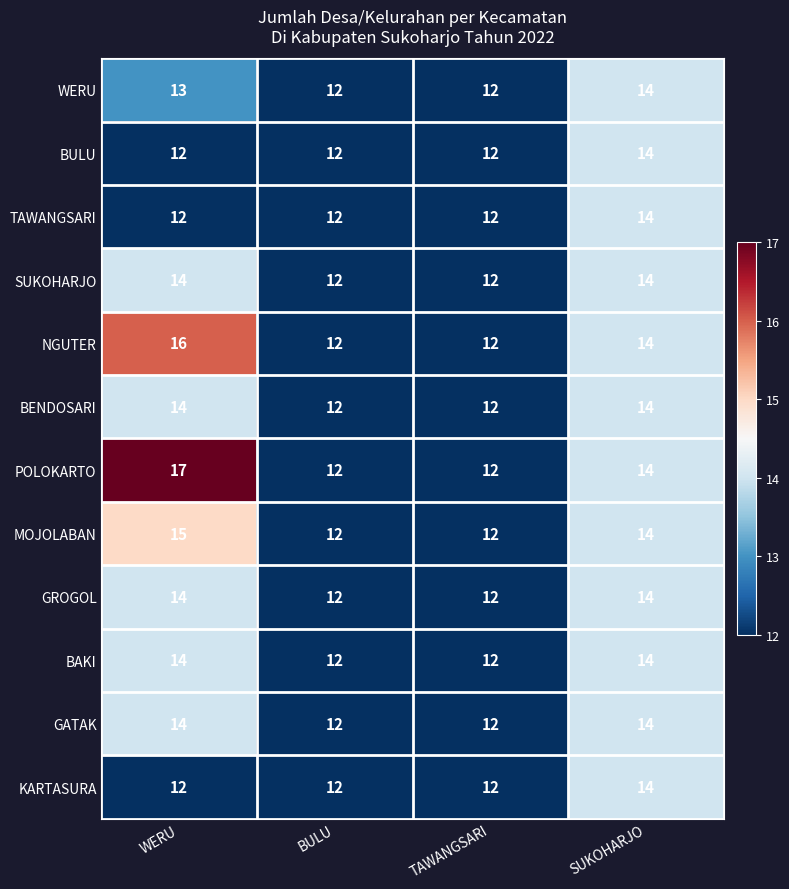

What is the maximum value for SUKOHARJO?

14